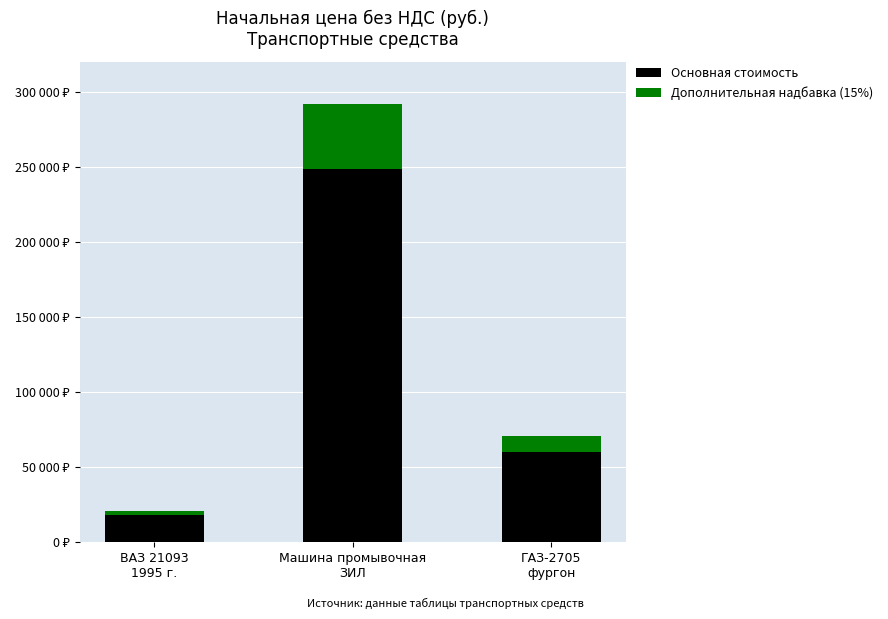

Are the bars horizontal?

No